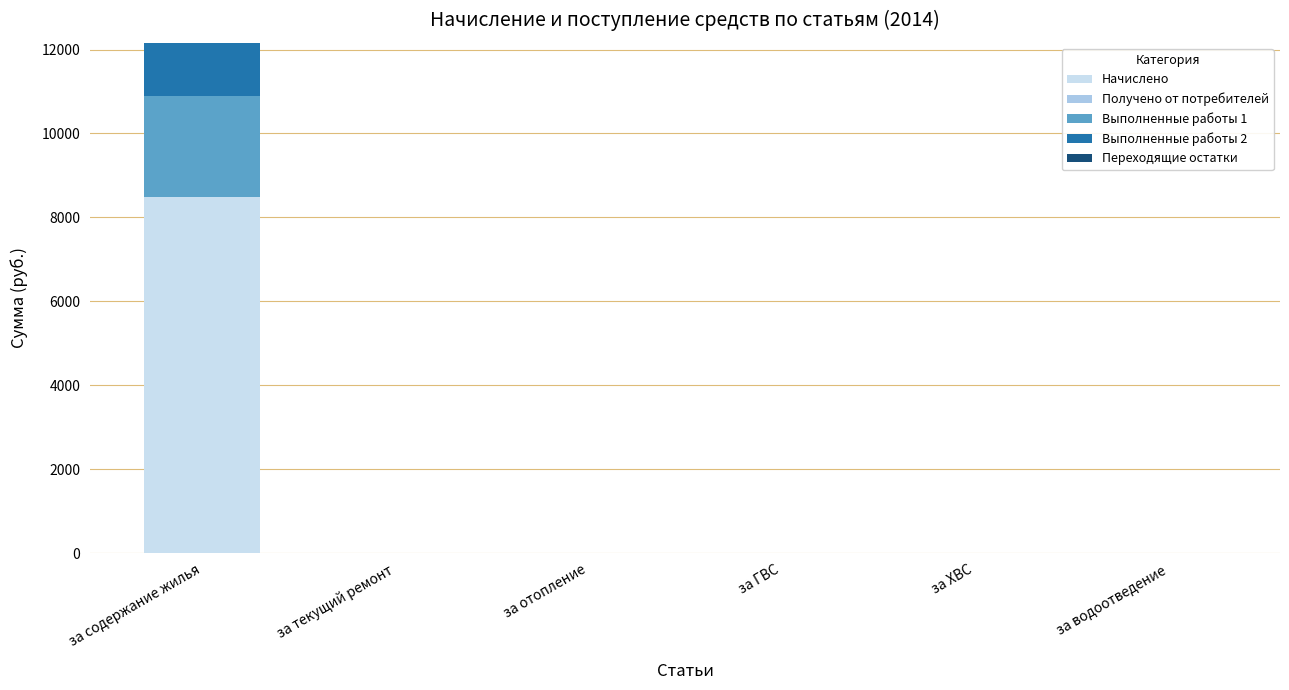

The Начислено series shows 5368.9 at за водоотведение. True or false?

False